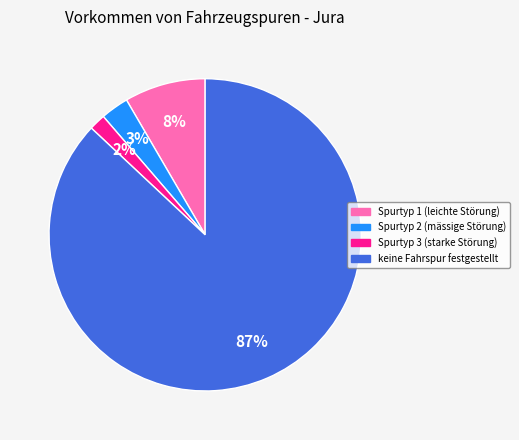

To the nearest percent, what is the average slice percentage?

25%